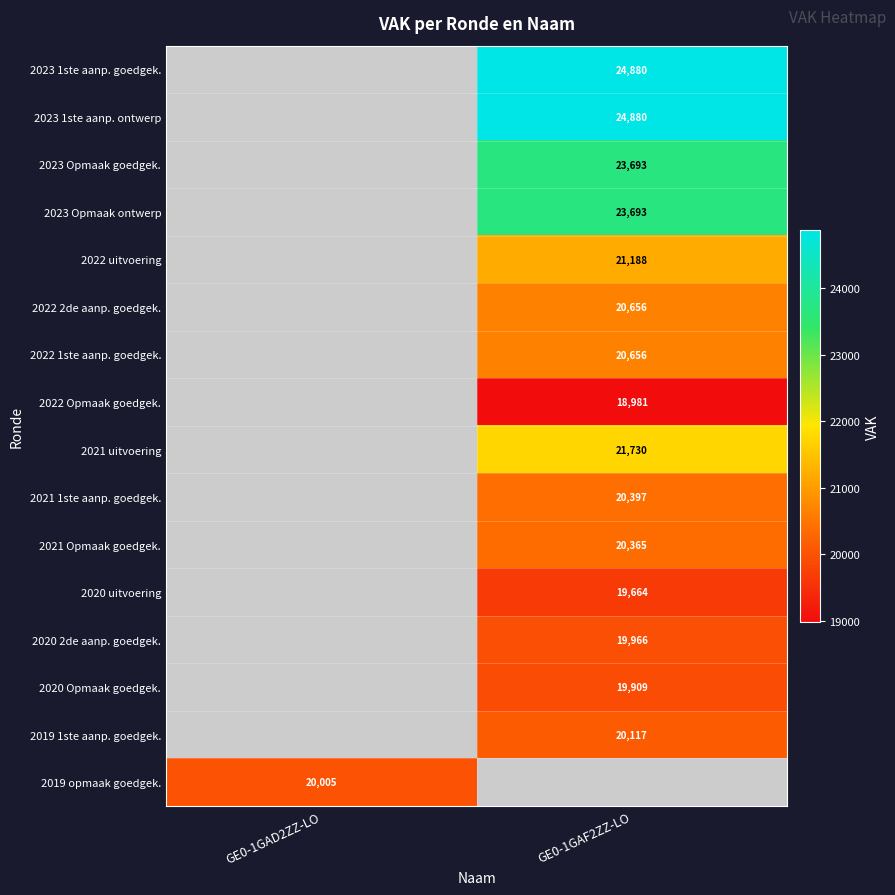

Which category has the highest value across all series?

GE0-1GAF2ZZ-LO